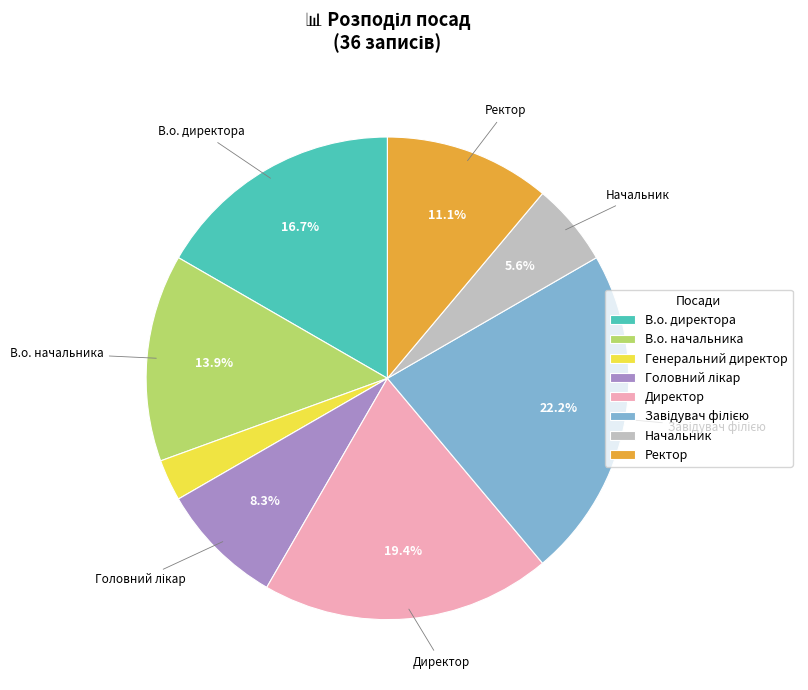

To the nearest percent, what is the combined percentage of Директор and В.о. начальника?

33%